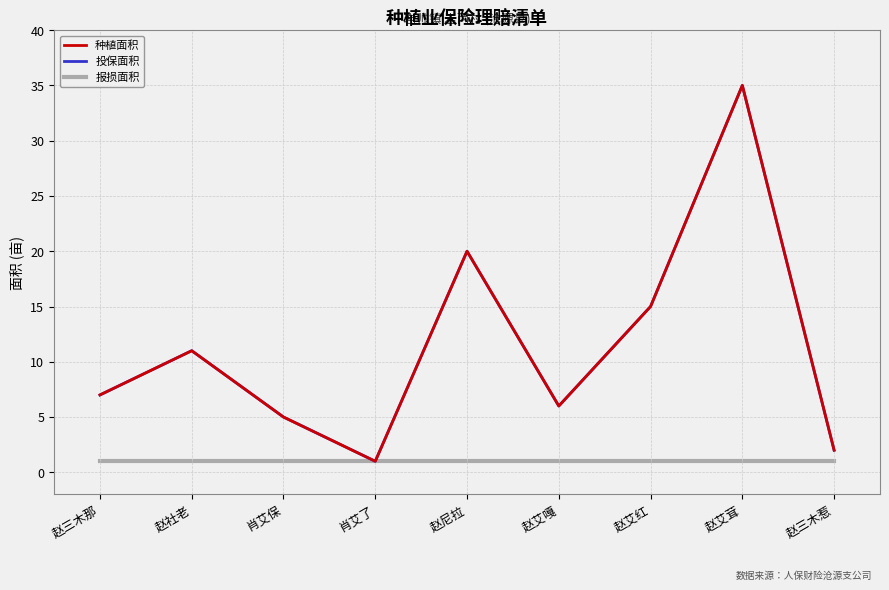

What is the difference between the 种植面积 values at 赵尼拉 and 肖艾保?

15